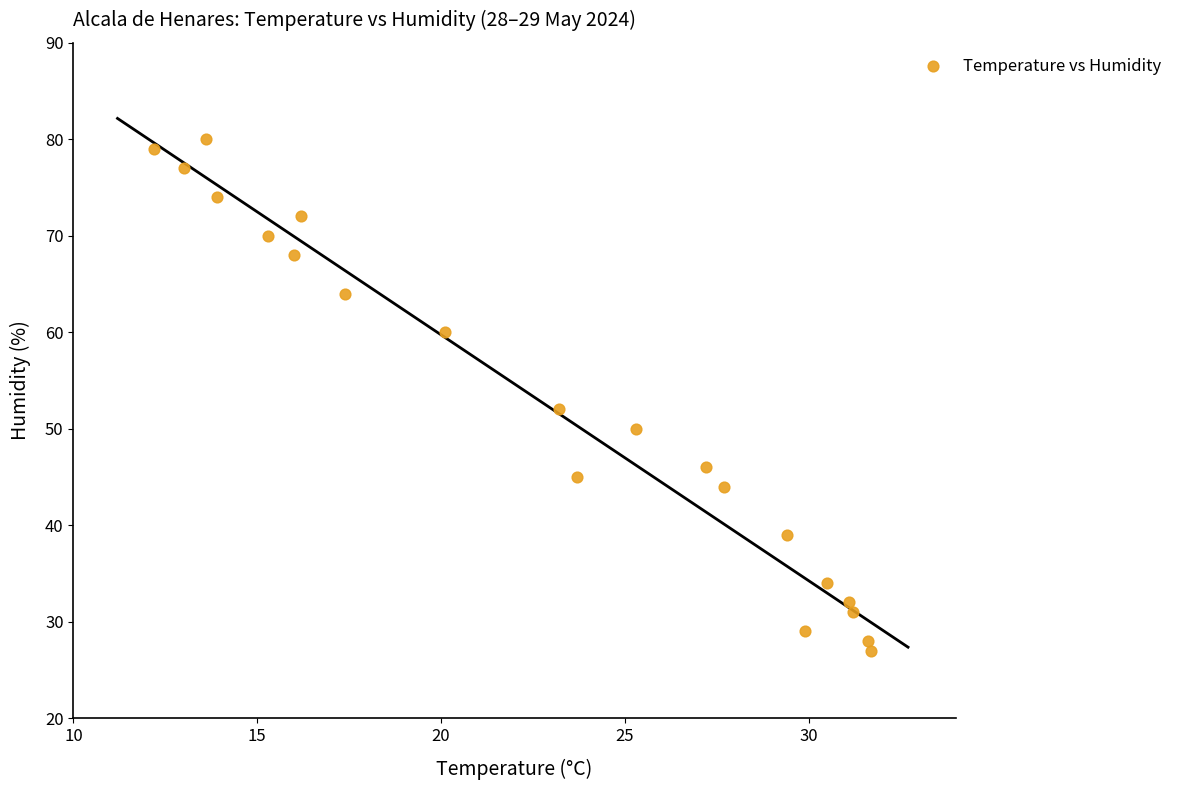

What is the range of Y values (max minus min)?

53